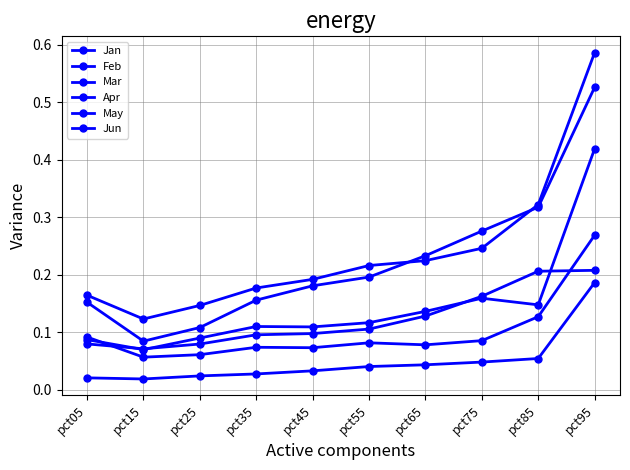

What is the value of the May point at the 5th from the left?

0.1